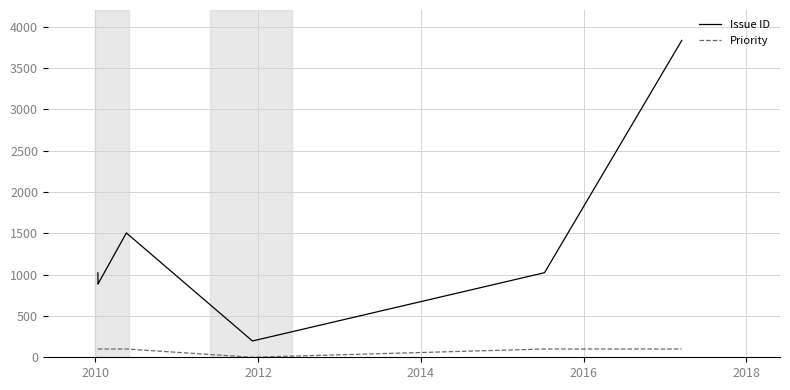

How many lines are shown in the chart?

2